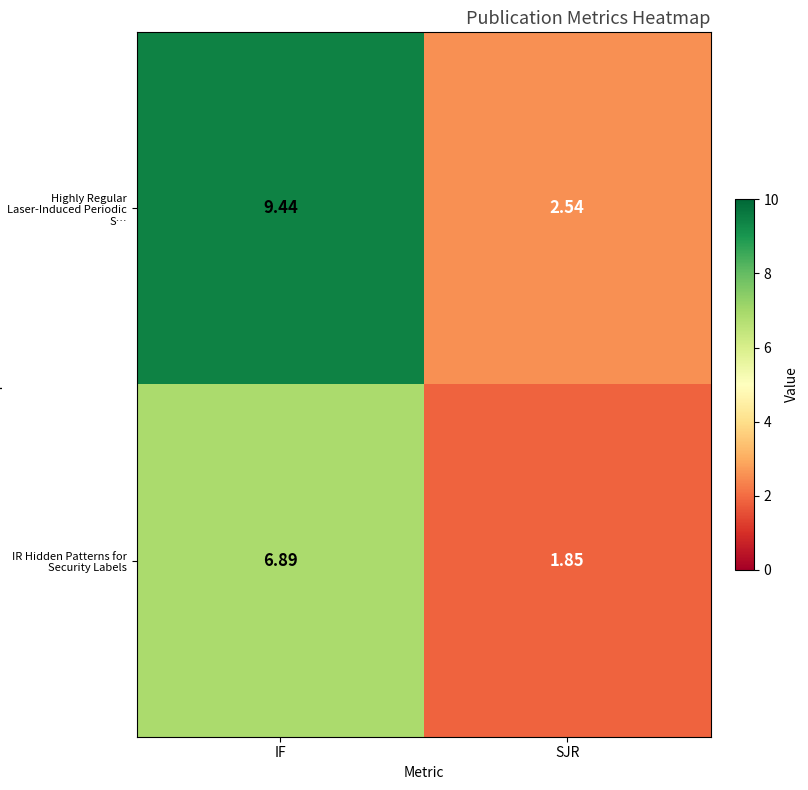

Is the value of IR Hidden Patterns for Security Labels at SJR greater than the value of Highly Regular Laser-Induced Periodic S… at IF?

No